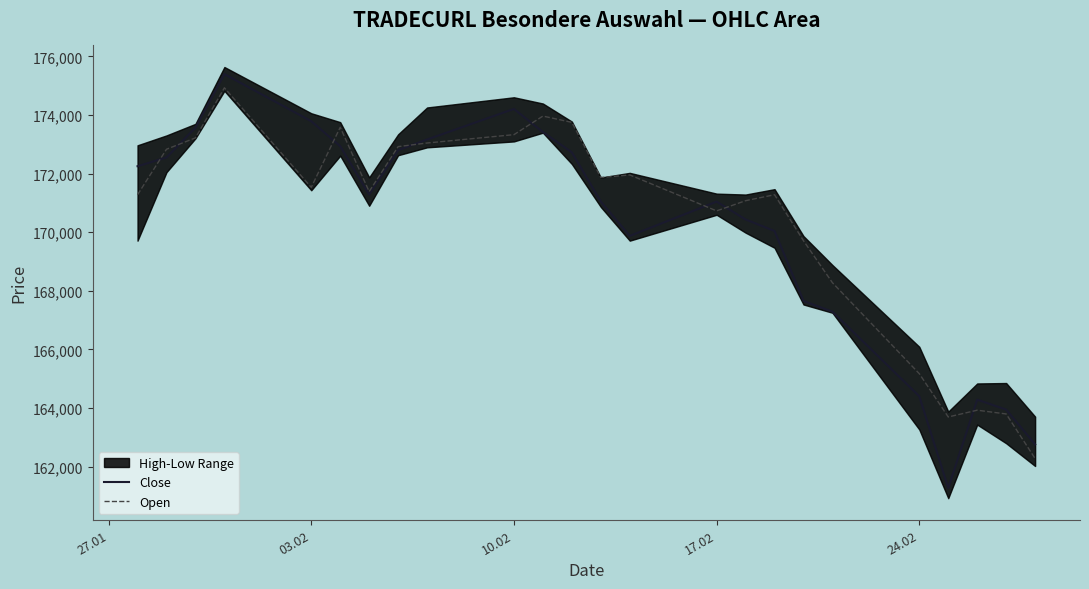

What is the lowest value of the Open series?

162274